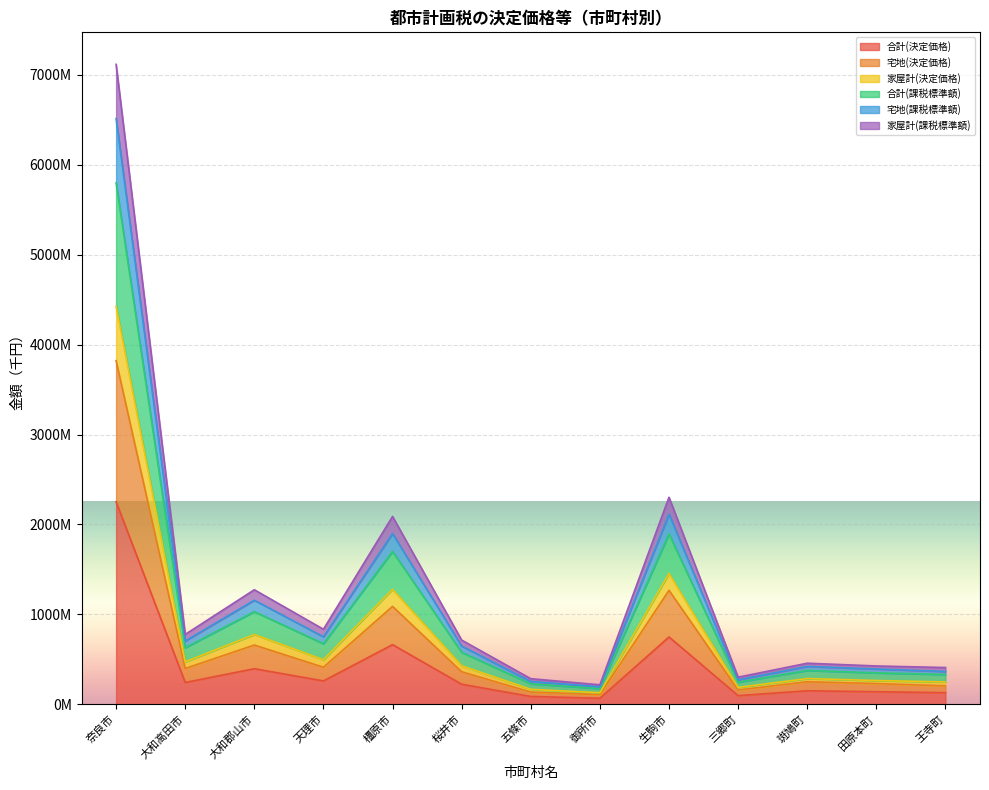

True or false: 家屋計(決定価格) and 家屋計(課税標準額) intersect in this chart.

False